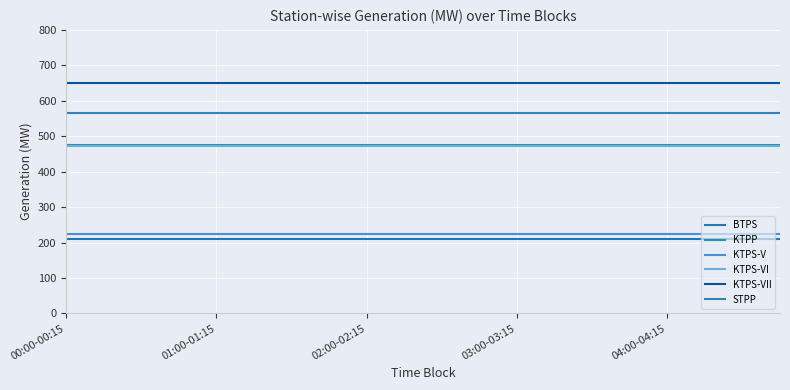

Does the chart have visible grid lines?

Yes